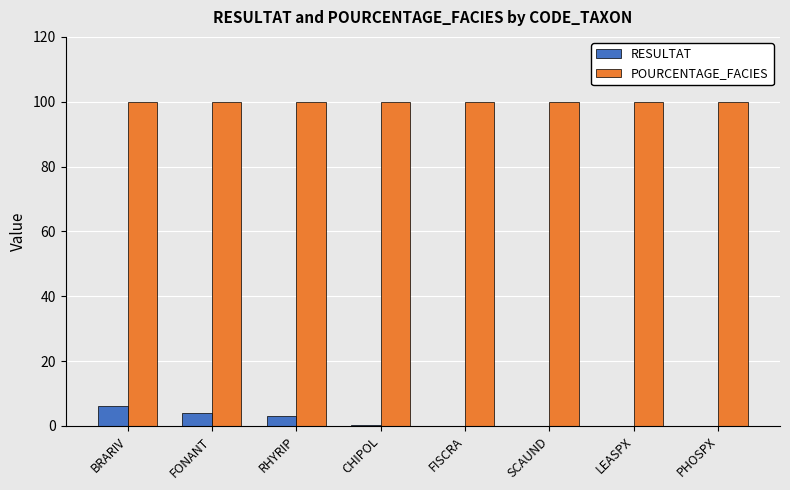

The value of RESULTAT at FONANT is 4.0. True or false?

True